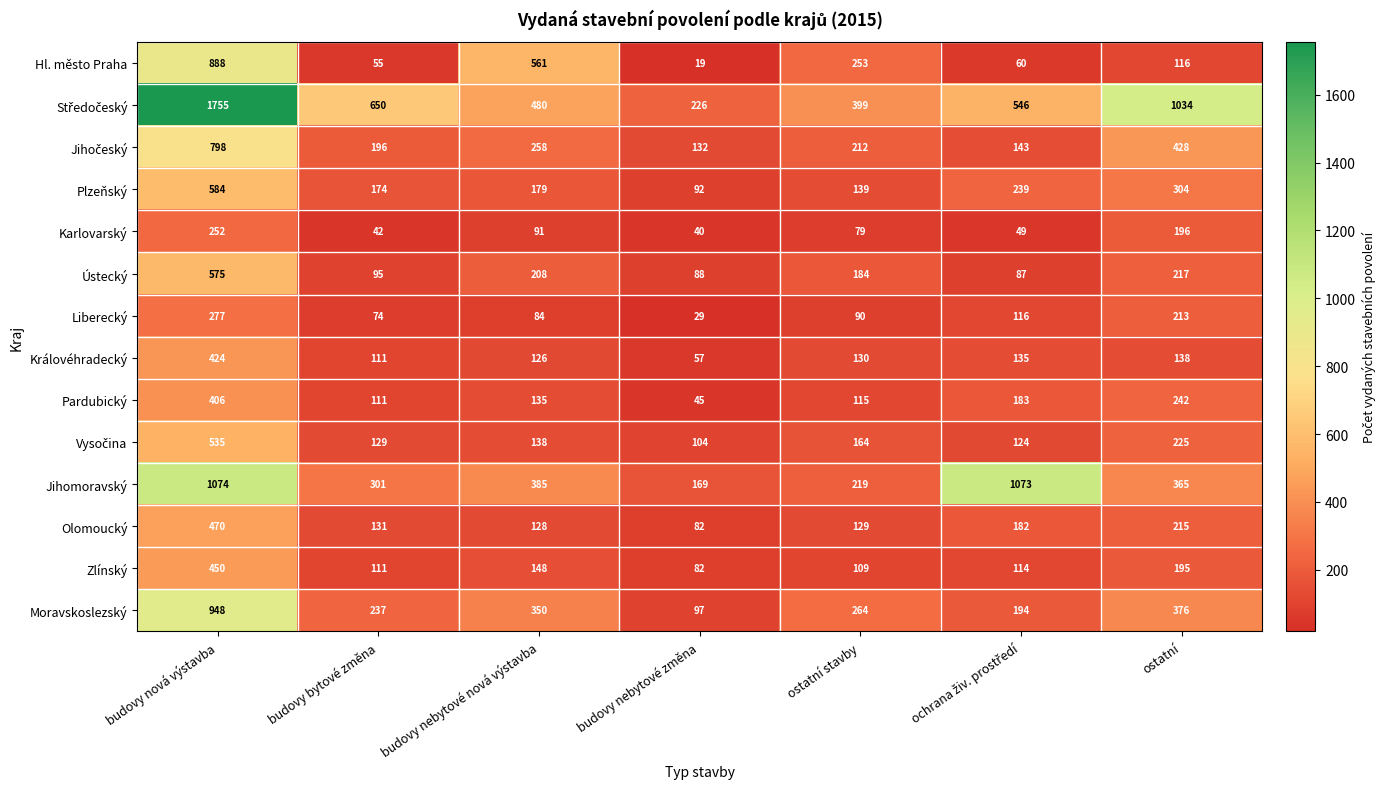

What is the difference between the Zlínský values at budovy nebytové změna and budovy bytové změna?

29